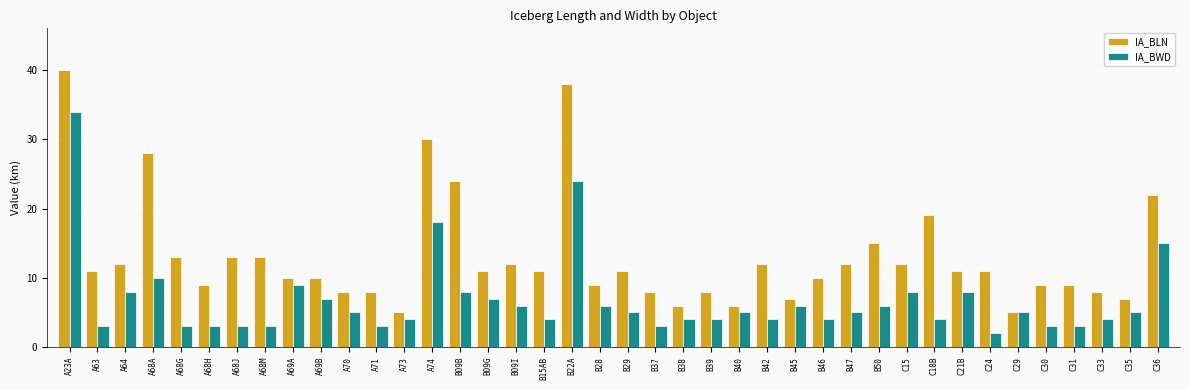

Is it true that IA_BWD equals 2 at A68A?

False